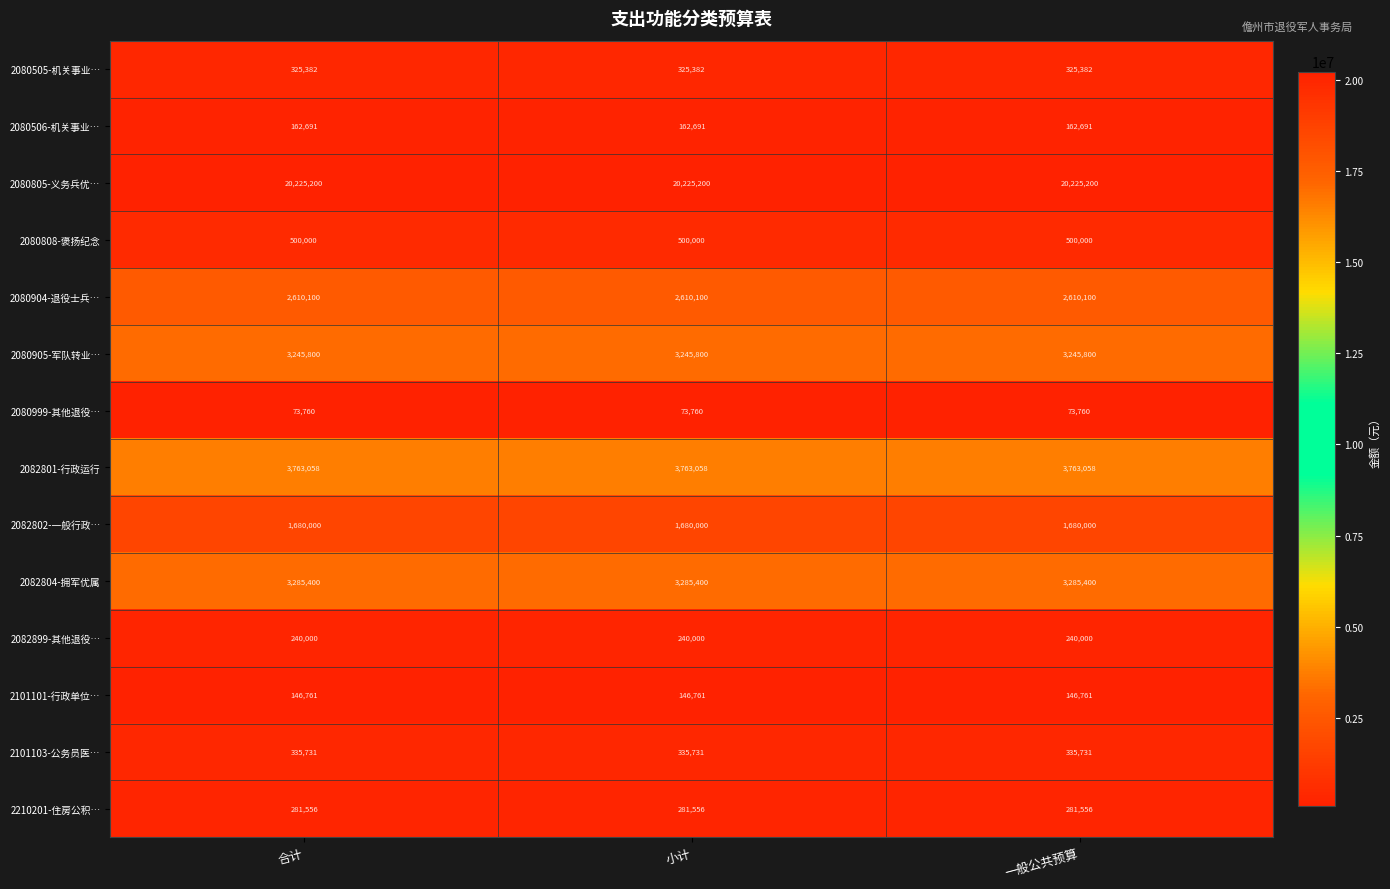

Rank the series at 一般公共预算 from highest to lowest value.

2080805-义务兵优…, 2082801-行政运行, 2082804-拥军优属, 2080905-军队转业…, 2080904-退役士兵…, 2082802-一般行政…, 2080808-褒扬纪念, 2101103-公务员医…, 2080505-机关事业…, 2210201-住房公积…, 2082899-其他退役…, 2080506-机关事业…, 2101101-行政单位…, 2080999-其他退役…